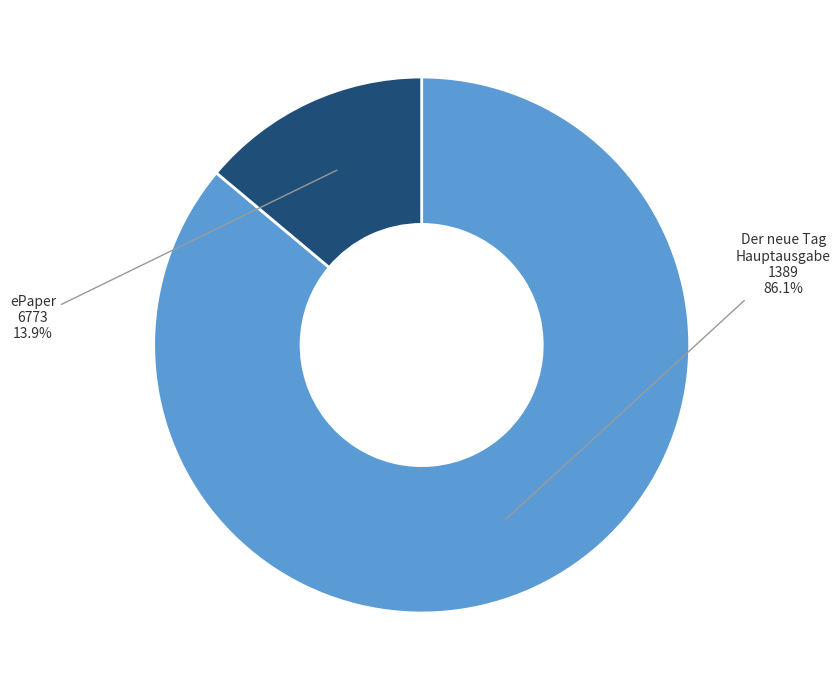

Is there any slice that represents more than half of the pie?

Yes